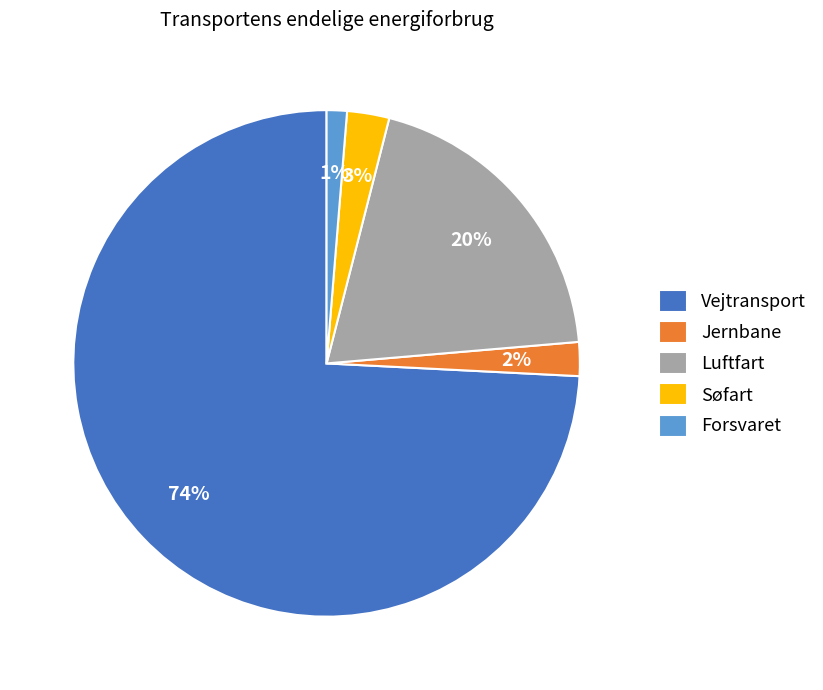

The Vejtransport slice represents 74% of the pie. True or false?

True